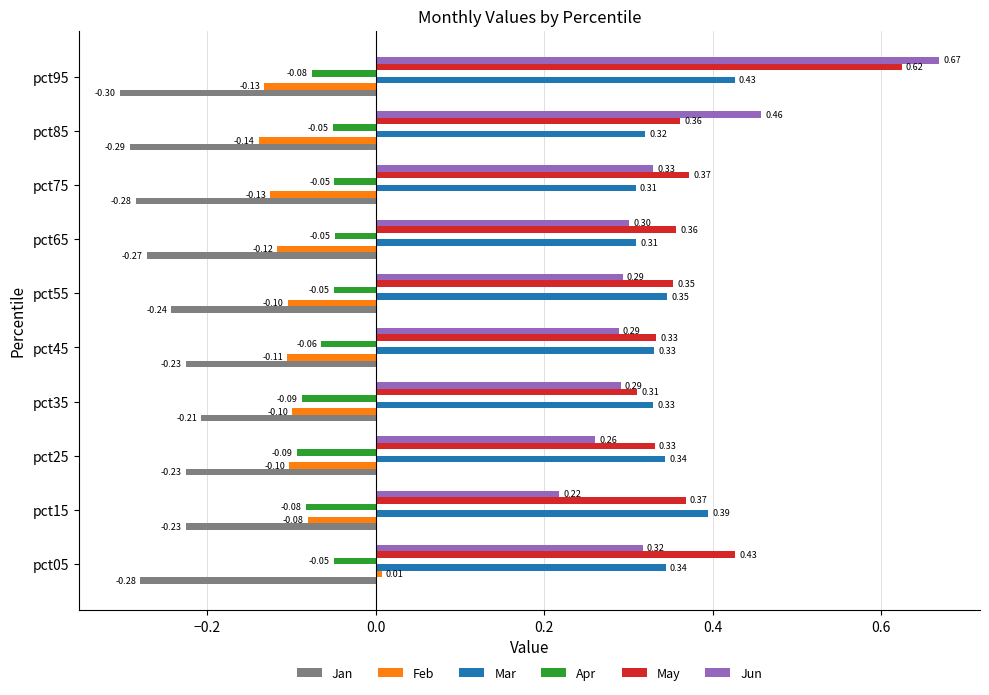

At which category is the sum across all series the highest?

pct95